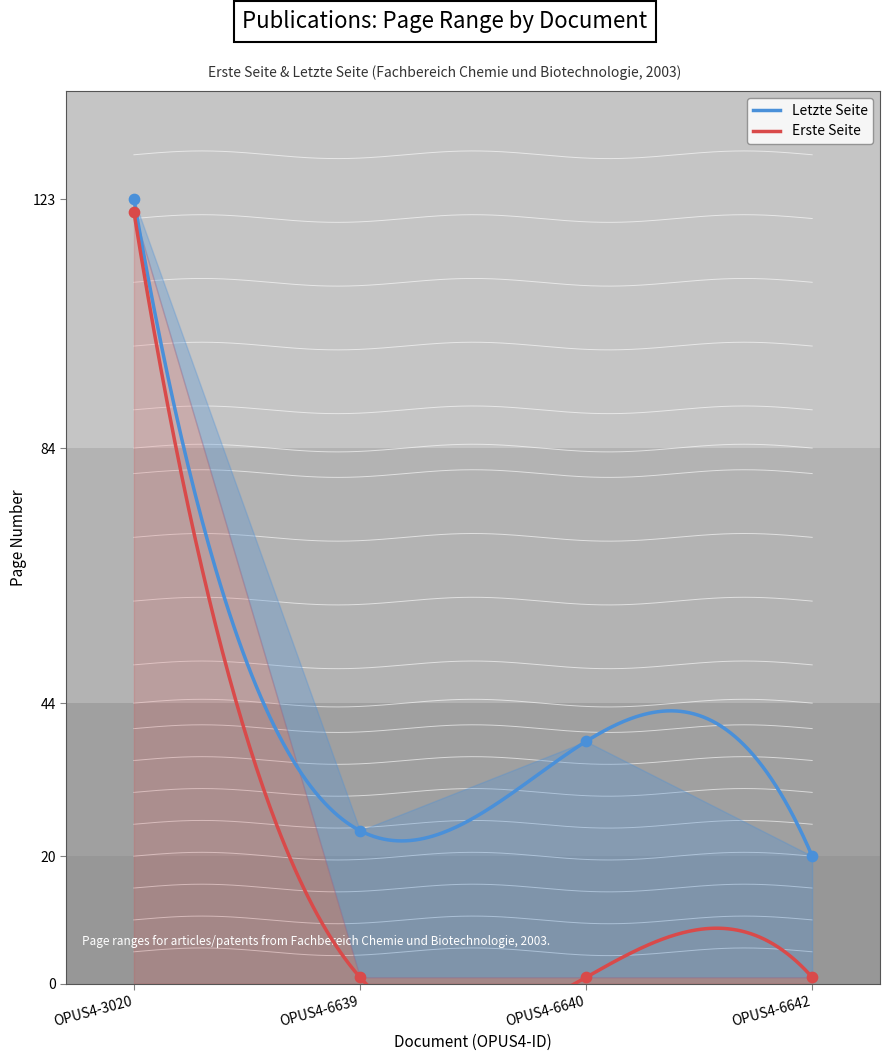

Which series has the largest total across all categories?

Letzte Seite